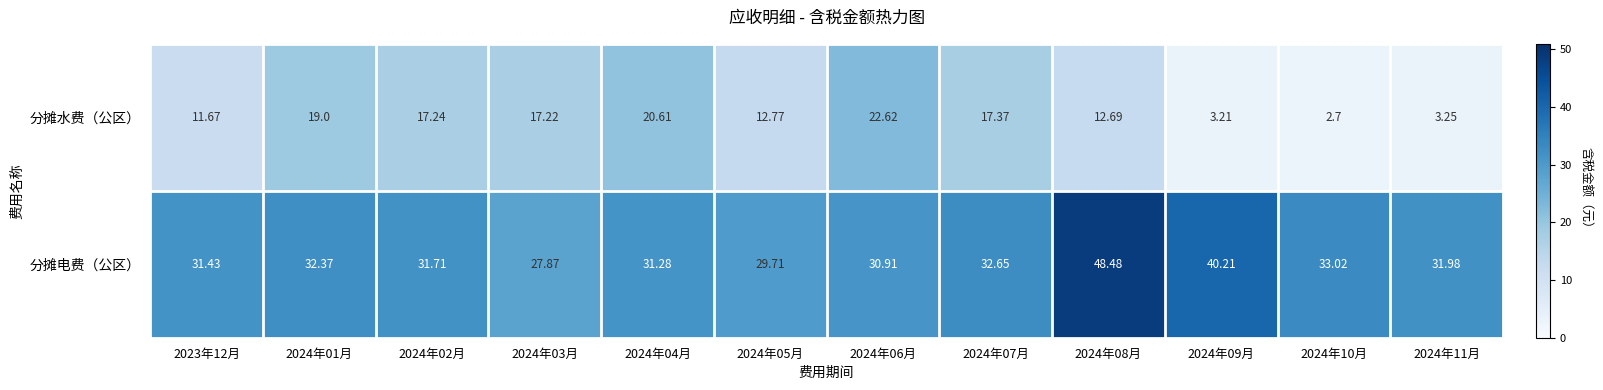

Is the value of 分摊电费（公区） at 2023年12月 greater than the value of 分摊水费（公区） at 2024年01月?

Yes